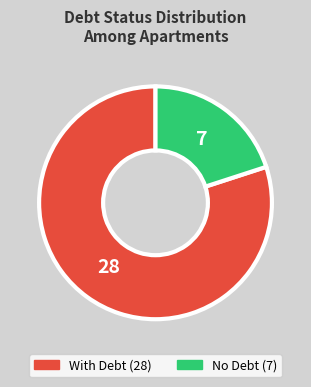

Is there any slice that represents more than half of the pie?

Yes